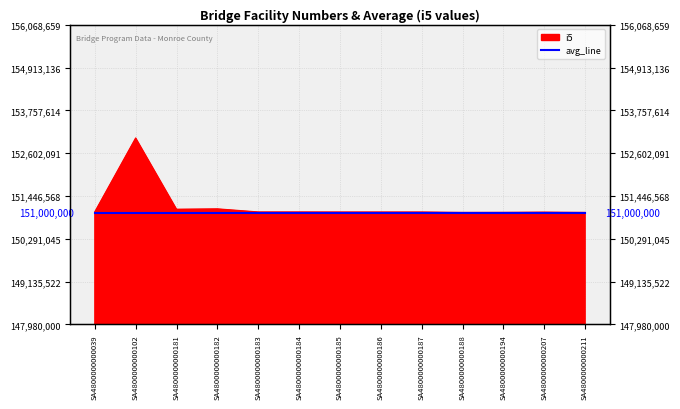

True or false: the data has more than 0 interior local peaks.

True